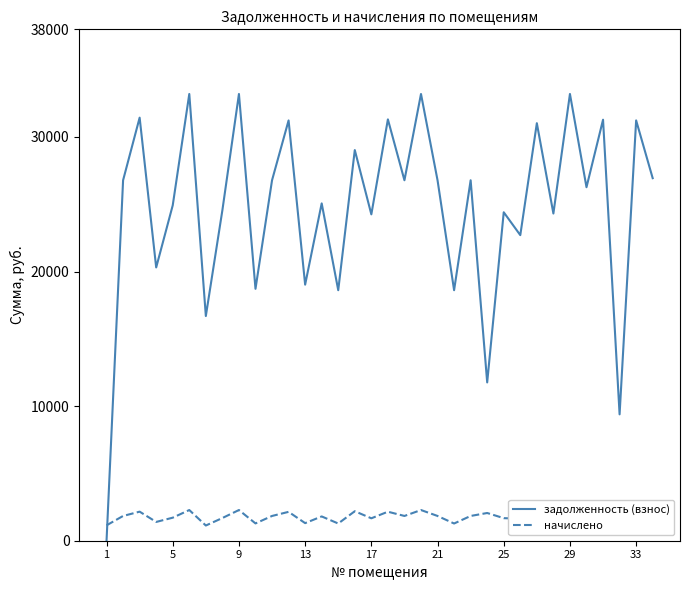

What is the value of the начислено point at the 16th from the left?

2191.6